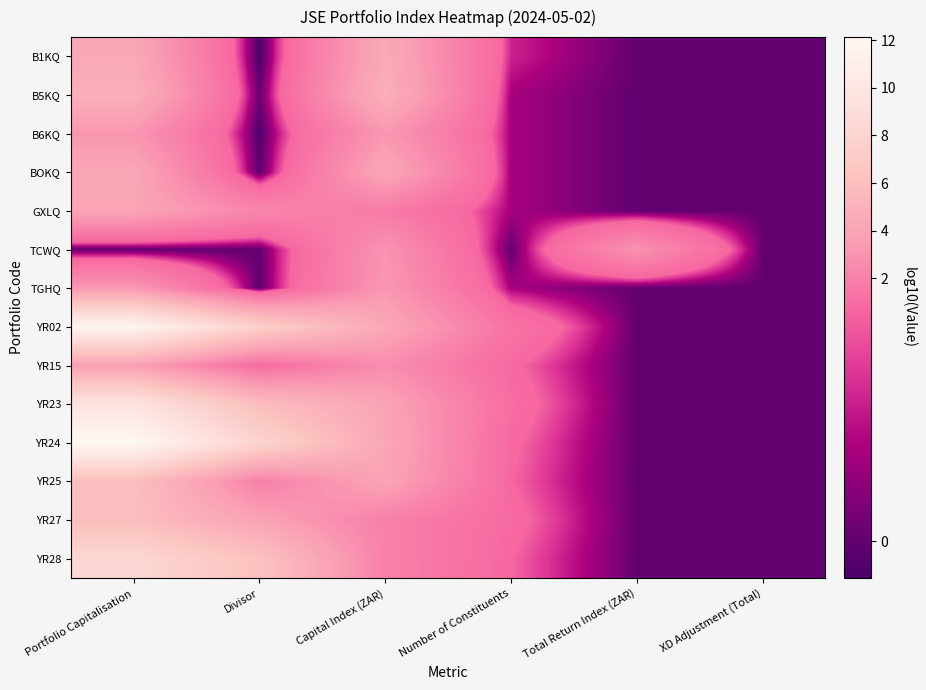

Reading right to left, list all the values displayed in this chart.

B1KQ: XD Adjustment (Total)=0.0	Total Return Index (ZAR)=0.0	Number of Constituents=0.5	Capital Index (ZAR)=4.4	Divisor=-0.1	Portfolio Capitalisation=4.3
B5KQ: XD Adjustment (Total)=0.0	Total Return Index (ZAR)=0.0	Number of Constituents=0.3	Capital Index (ZAR)=4.8	Divisor=0.0	Portfolio Capitalisation=4.8
B6KQ: XD Adjustment (Total)=0.0	Total Return Index (ZAR)=0.0	Number of Constituents=0.3	Capital Index (ZAR)=3.2	Divisor=-0.1	Portfolio Capitalisation=3.1
BOKQ: XD Adjustment (Total)=0.0	Total Return Index (ZAR)=0.0	Number of Constituents=0.3	Capital Index (ZAR)=4.2	Divisor=-0.0	Portfolio Capitalisation=4.2
GXLQ: XD Adjustment (Total)=0.0	Total Return Index (ZAR)=0.0	Number of Constituents=0.3	Capital Index (ZAR)=1.7	Divisor=2.3	Portfolio Capitalisation=4.0
TCWQ: XD Adjustment (Total)=0.0	Total Return Index (ZAR)=3.0	Number of Constituents=0.0	Capital Index (ZAR)=3.0	Divisor=0.0	Portfolio Capitalisation=0.0
TGHQ: XD Adjustment (Total)=0.0	Total Return Index (ZAR)=0.0	Number of Constituents=0.3	Capital Index (ZAR)=3.2	Divisor=-0.0	Portfolio Capitalisation=3.2
YR02: XD Adjustment (Total)=0.0	Total Return Index (ZAR)=0.0	Number of Constituents=1.3	Capital Index (ZAR)=4.2	Divisor=7.5	Portfolio Capitalisation=11.7
YR15: XD Adjustment (Total)=0.0	Total Return Index (ZAR)=0.0	Number of Constituents=0.8	Capital Index (ZAR)=2.7	Divisor=1.0	Portfolio Capitalisation=3.7
YR23: XD Adjustment (Total)=0.0	Total Return Index (ZAR)=0.0	Number of Constituents=1.0	Capital Index (ZAR)=3.9	Divisor=5.8	Portfolio Capitalisation=9.7
YR24: XD Adjustment (Total)=0.0	Total Return Index (ZAR)=0.0	Number of Constituents=0.8	Capital Index (ZAR)=4.2	Divisor=8.0	Portfolio Capitalisation=12.1
YR25: XD Adjustment (Total)=0.0	Total Return Index (ZAR)=0.0	Number of Constituents=0.8	Capital Index (ZAR)=4.0	Divisor=2.0	Portfolio Capitalisation=6.0
YR27: XD Adjustment (Total)=0.0	Total Return Index (ZAR)=0.0	Number of Constituents=0.9	Capital Index (ZAR)=2.0	Divisor=3.9	Portfolio Capitalisation=5.9
YR28: XD Adjustment (Total)=0.0	Total Return Index (ZAR)=0.0	Number of Constituents=0.8	Capital Index (ZAR)=2.0	Divisor=6.3	Portfolio Capitalisation=8.3